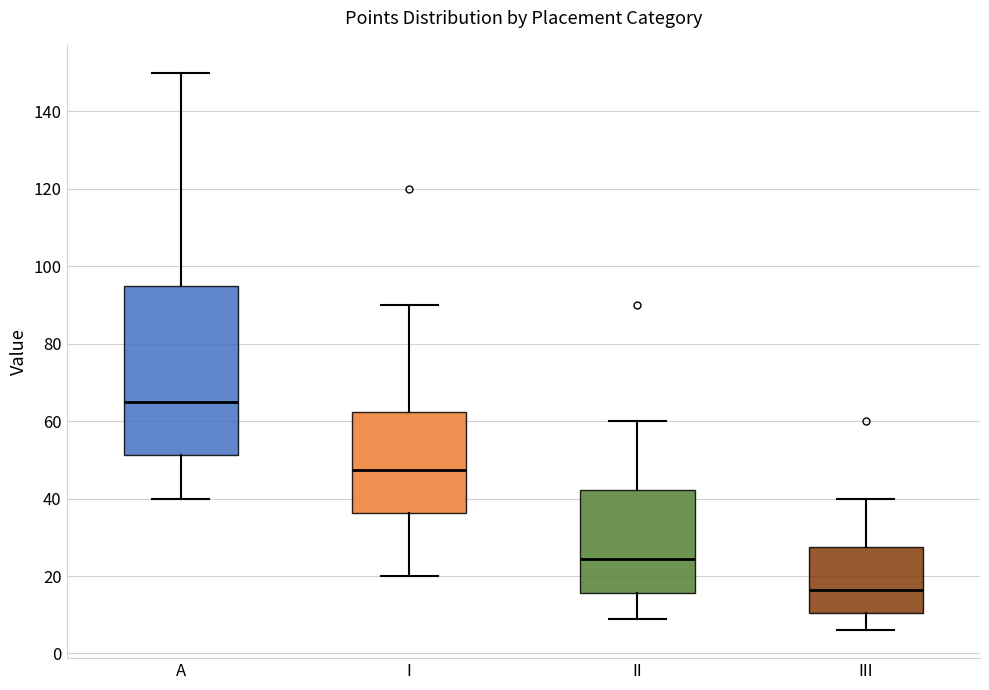

Which box's median line is the highest?

A